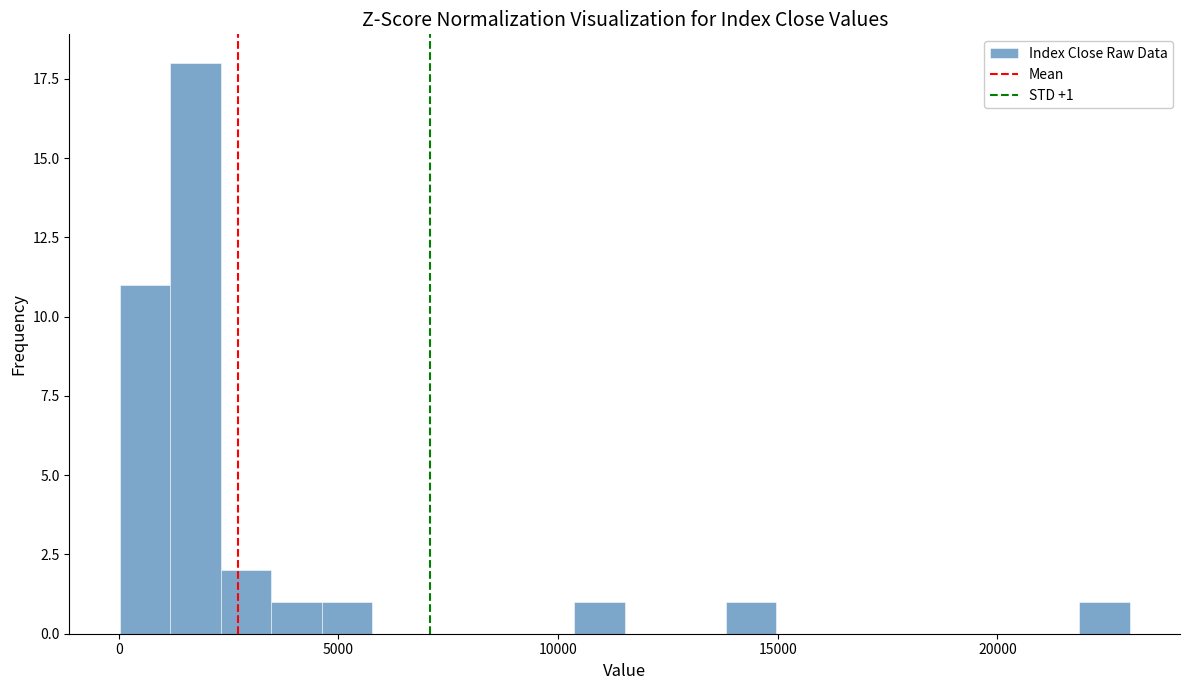

Read against the x-axis, roughly where is the centre of the tallest bar?

2000